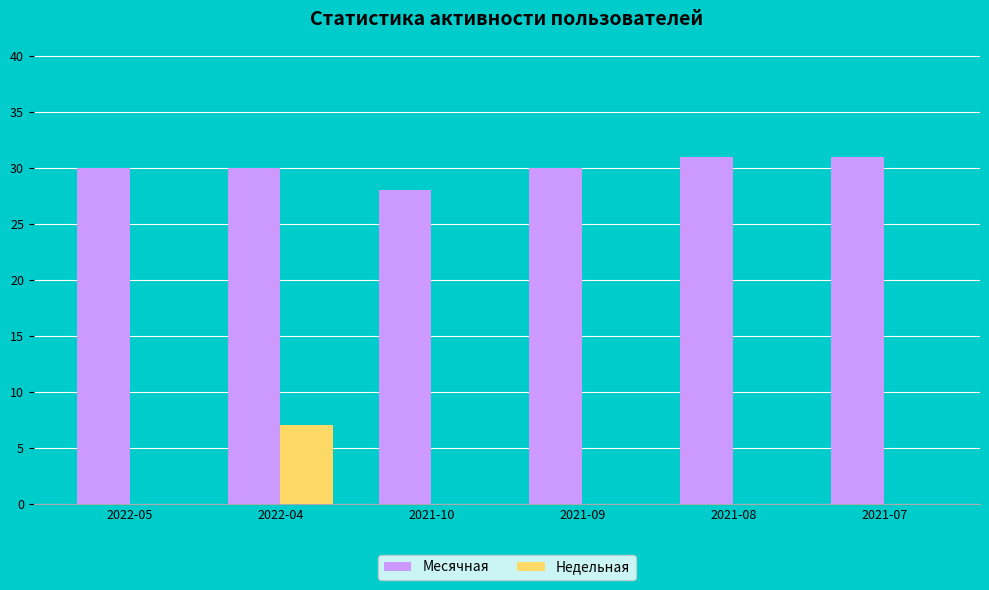

Which series changed the most between 2022-04 and 2021-07?

Недельная